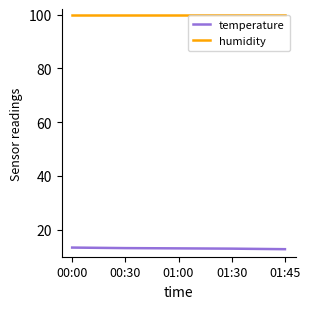

The value of temperature at 01:45 is 12.8. True or false?

True